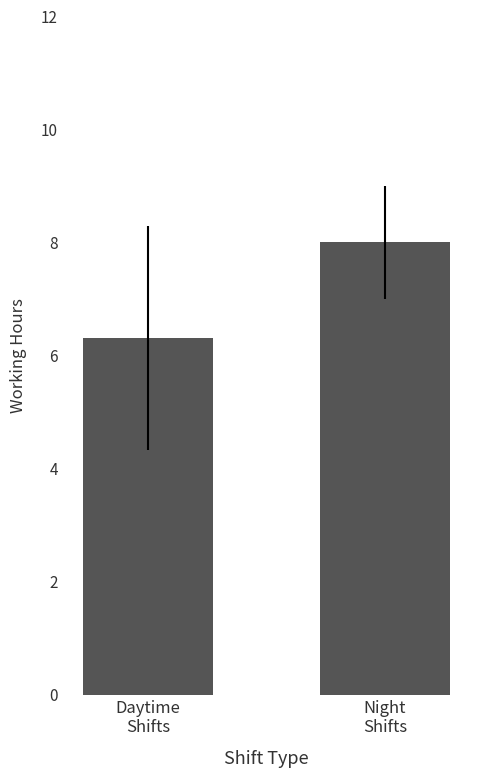

Count the values in the range 6 to 8.

2